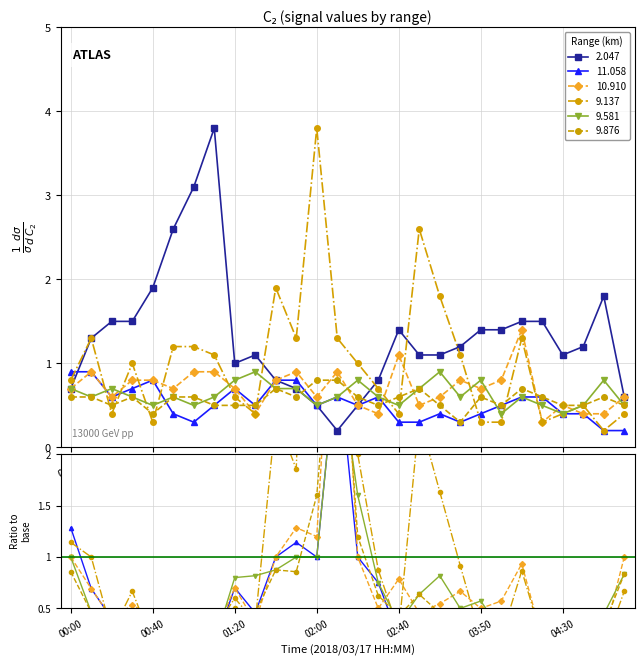

True or false: 2.047 has more than 0 interior local peaks.

True